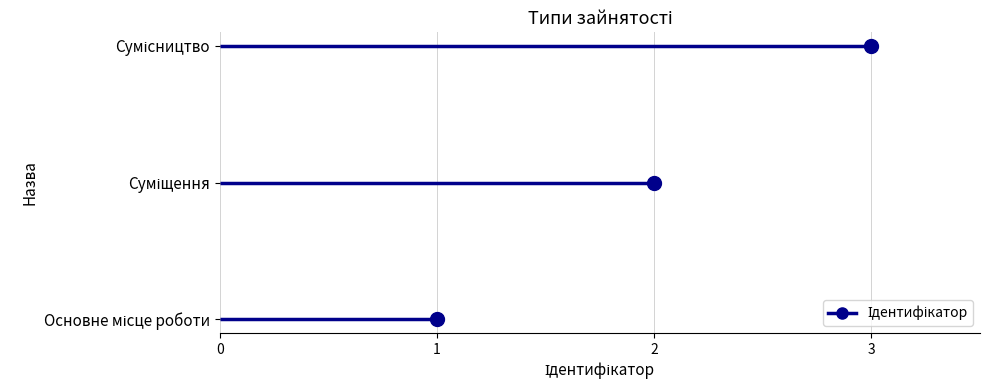

What is the sum of the values at Сумісництво and Основне місце роботи?

4